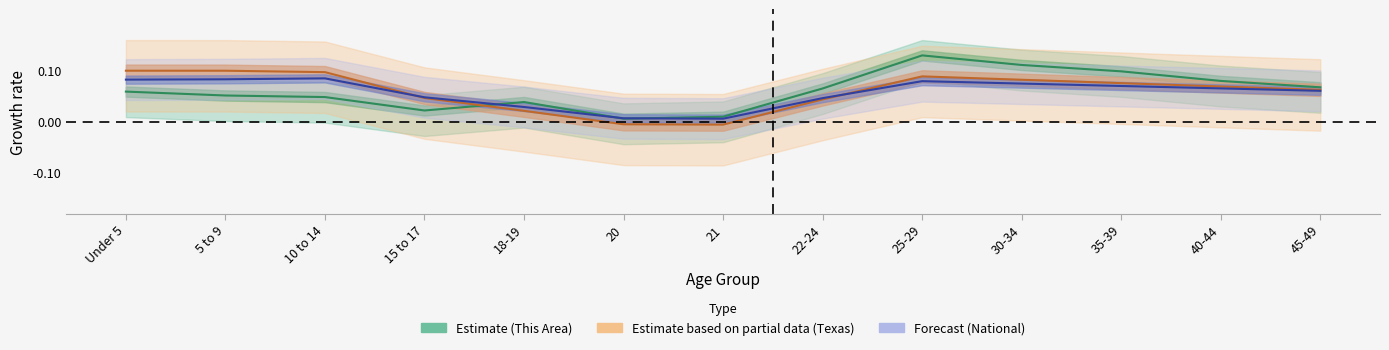

At how many categories does at least one series exceed 0?

13